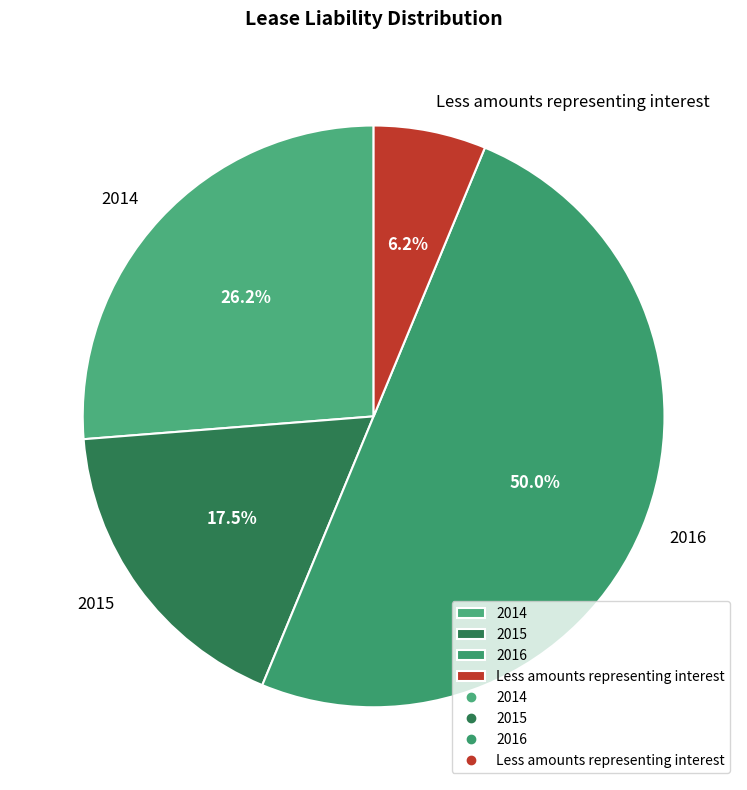

Is 2014 the majority of the pie?

No